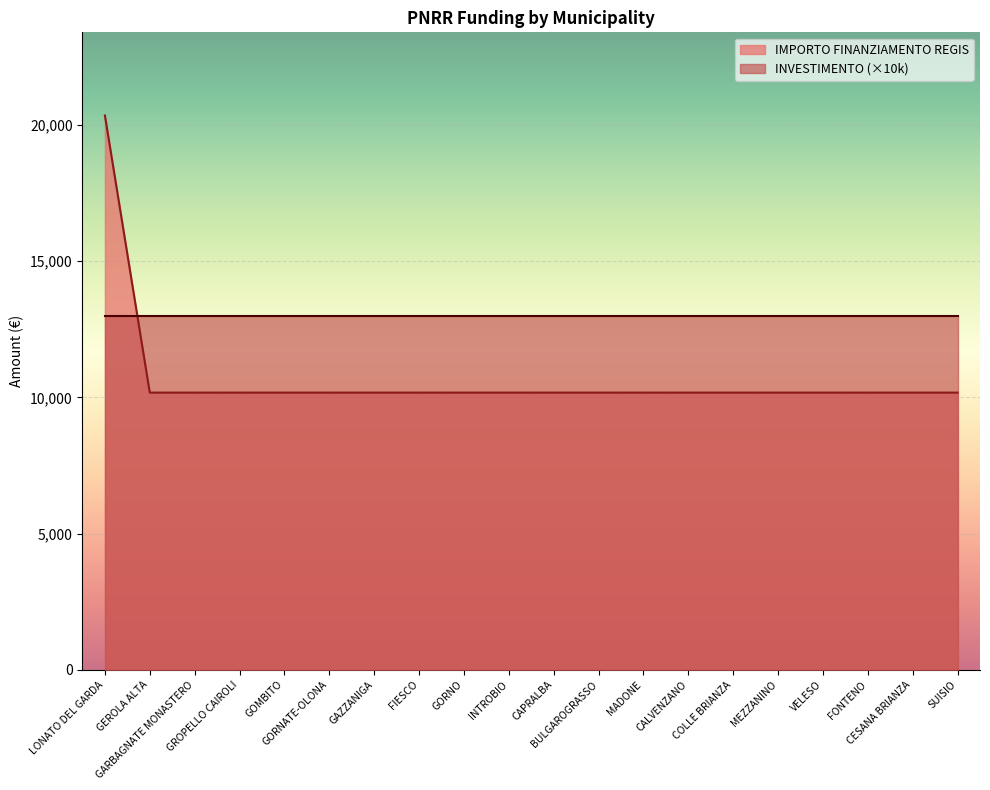

What is the label of the 8th point from the right?

MADONE